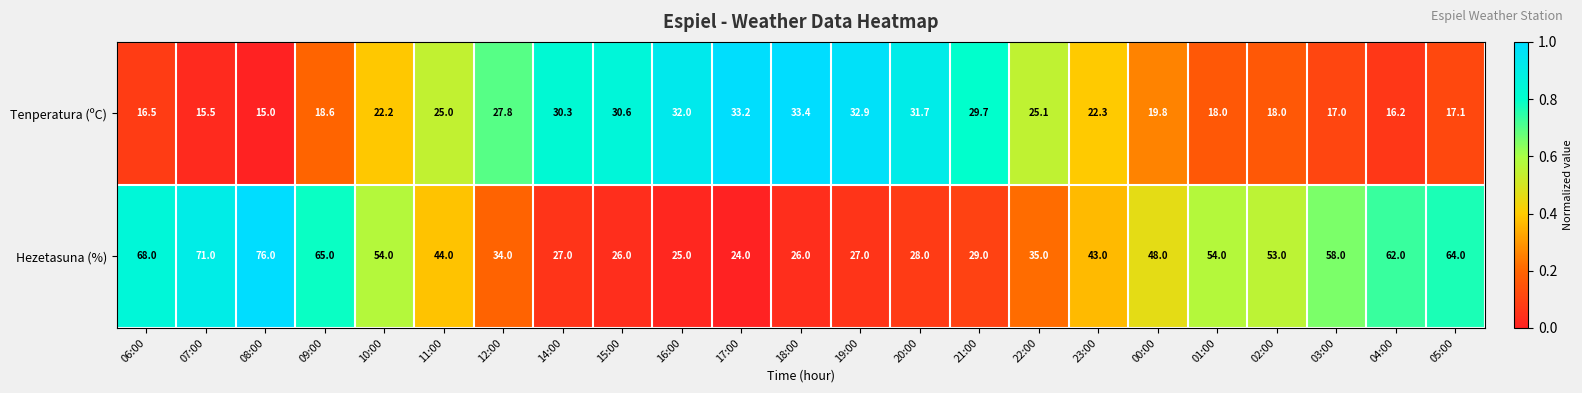

What is the sum of all Tenperatura (ºC) values?

547.9